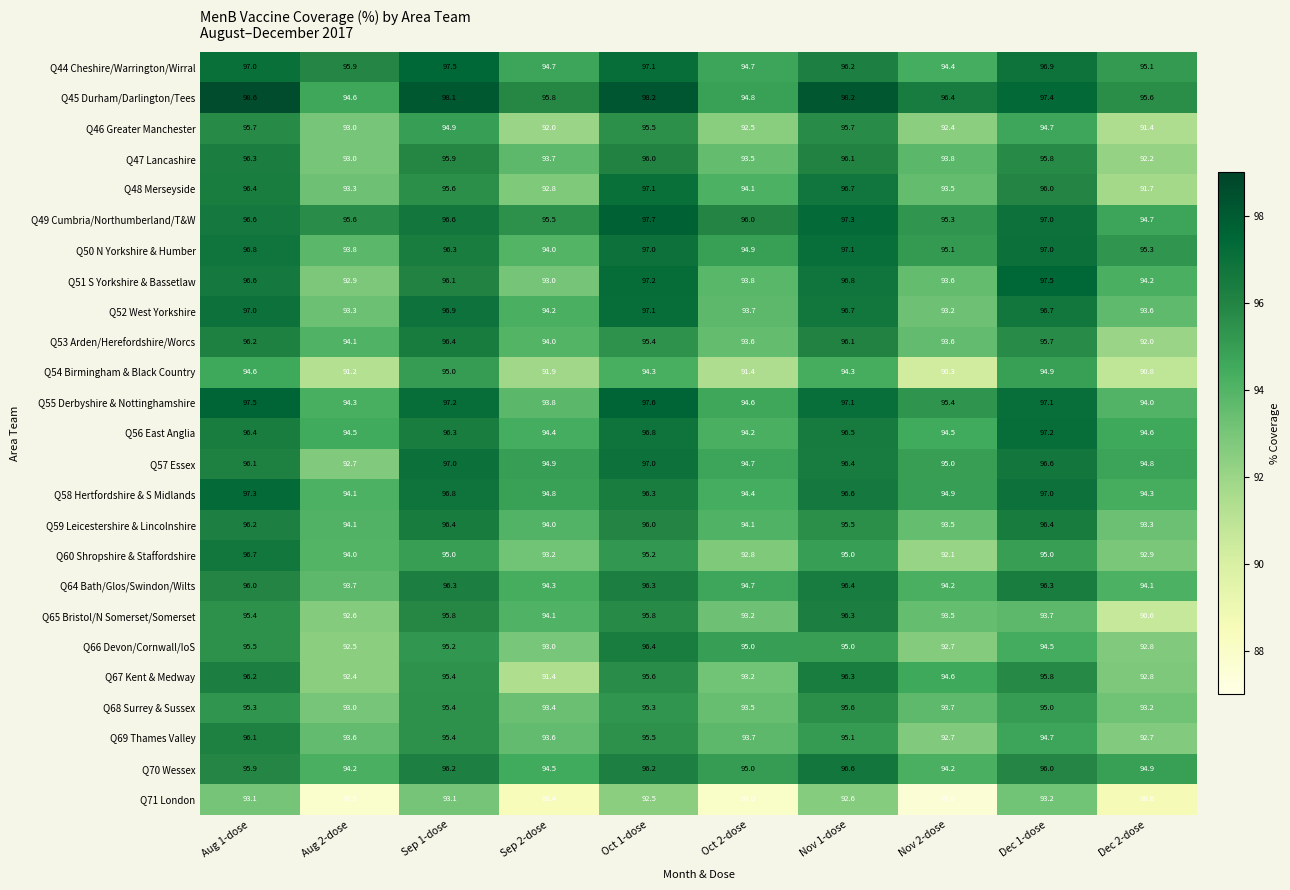

Which category has the highest value in the Q65 Bristol/N Somerset/Somerset series?

Nov 1-dose